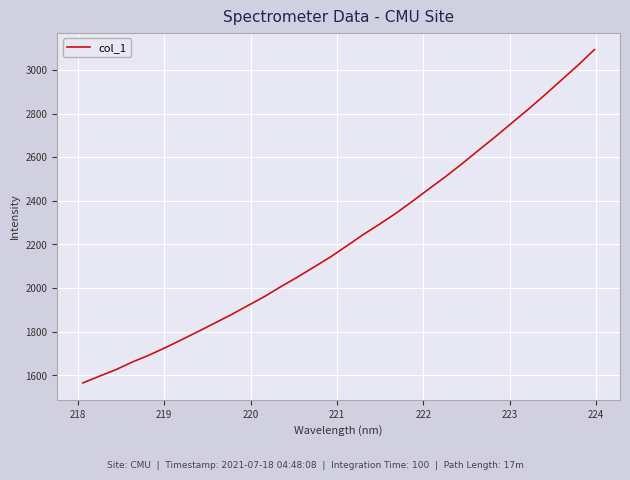

What is the difference between the maximum and minimum values?

1528.9